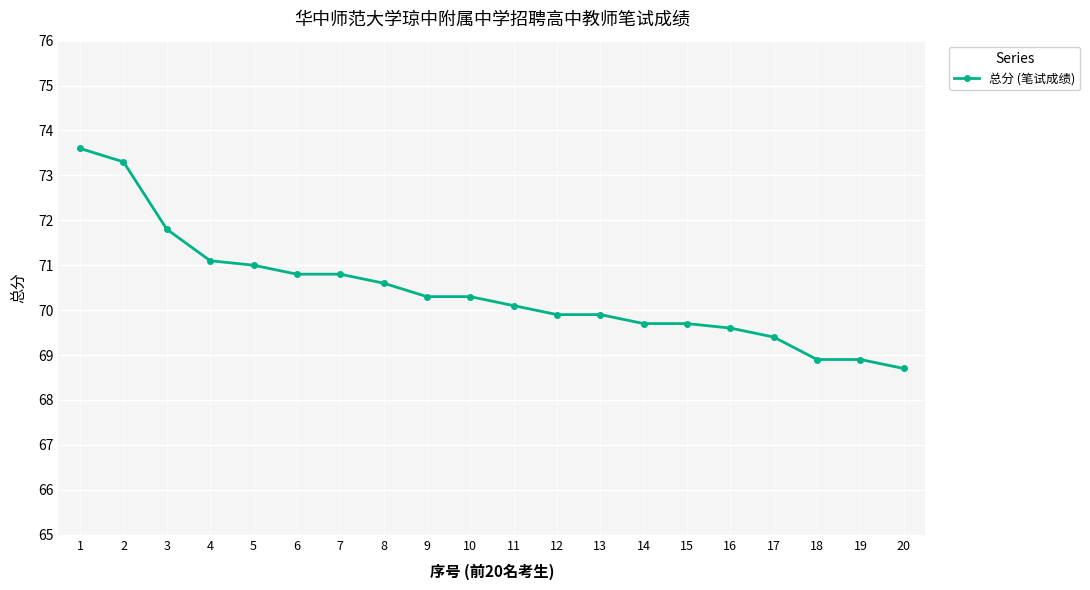

True or false: the data shows 70.3 at 9.

True